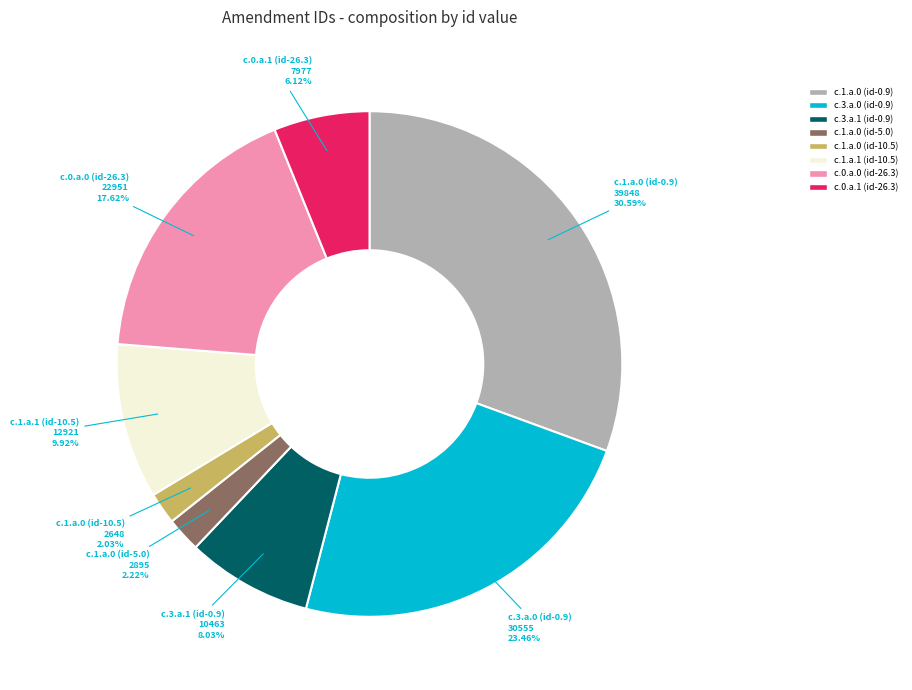

Combined, do c.0.a.0 (id-26.3) and c.3.a.1 (id-0.9) account for over 50%?

No